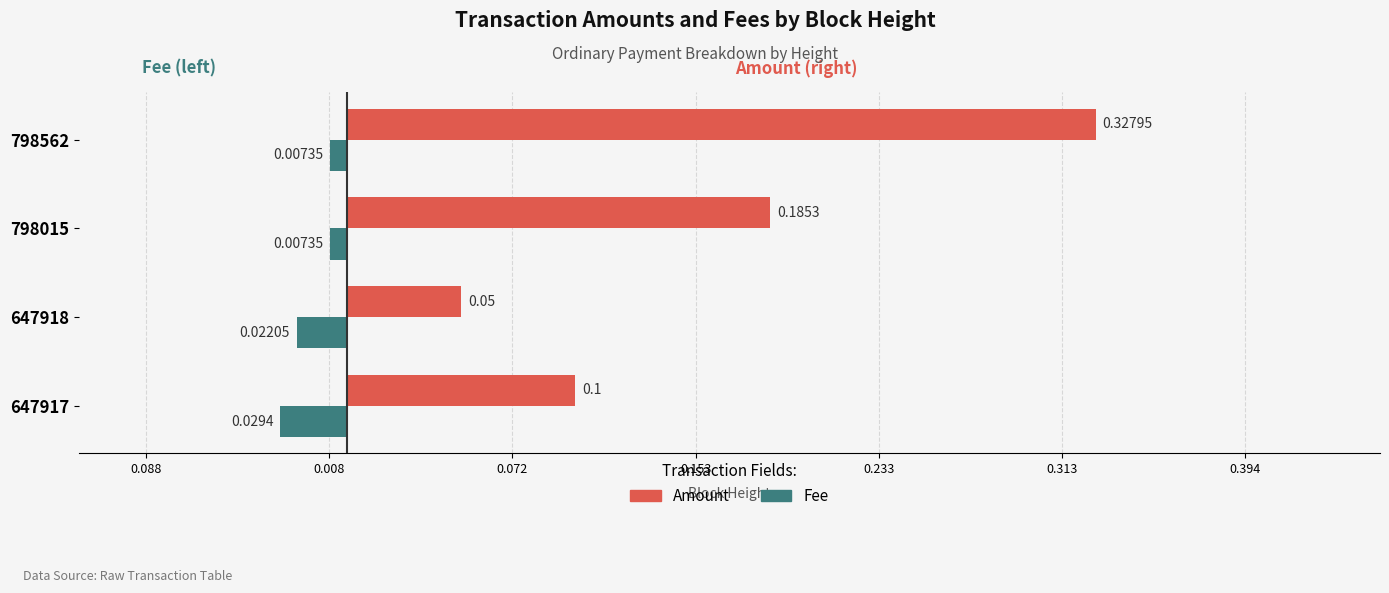

Reading left to right, extract all data points from this chart.

Amount: 0.1	0.1	0.2	0.3
Fee: -0.0	-0.0	-0.0	-0.0